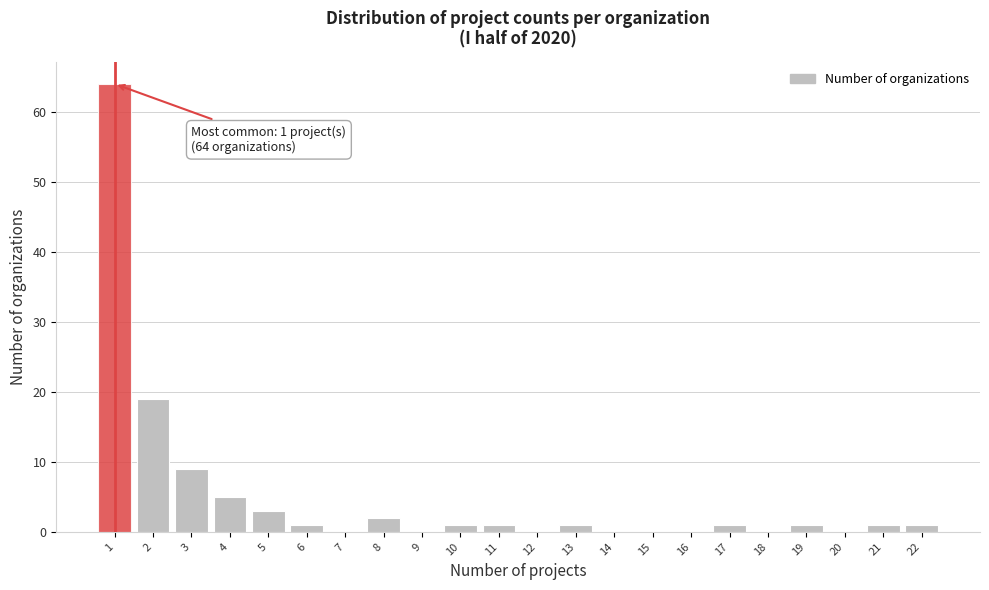

Reading left to right, what are all the values shown in this chart?

1=64	2=19	3=9	4=5	5=3	6=1	7=0	8=2	9=0	10=1	11=1	12=0	13=1	14=0	15=0	16=0	17=1	18=0	19=1	20=0	21=1	22=1